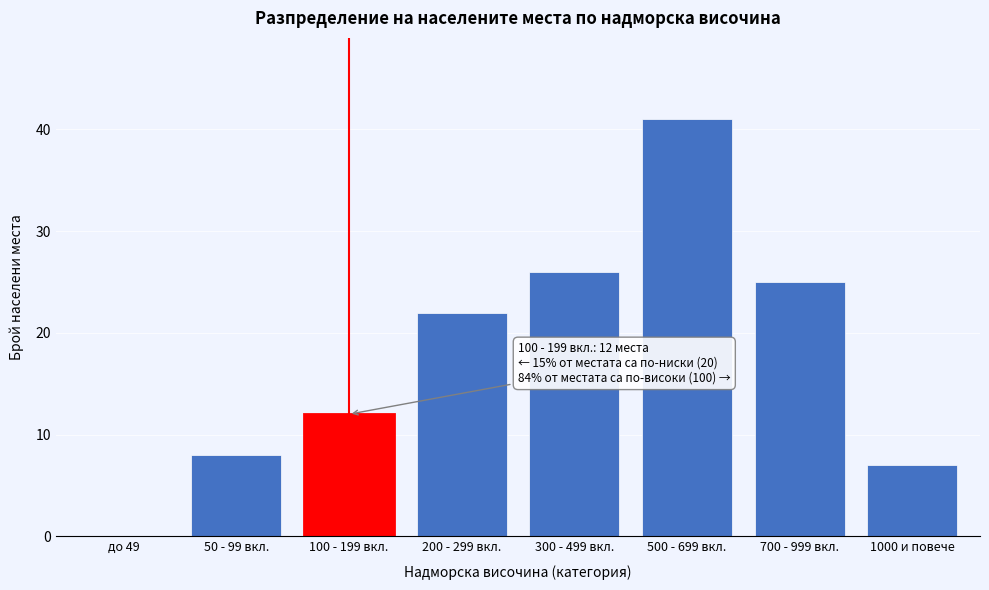

Reading left to right, what are all the values shown in this chart?

до 49=0	50 - 99 вкл.=8	100 - 199 вкл.=12	200 - 299 вкл.=22	300 - 499 вкл.=26	500 - 699 вкл.=41	700 - 999 вкл.=25	1000 и повече=7